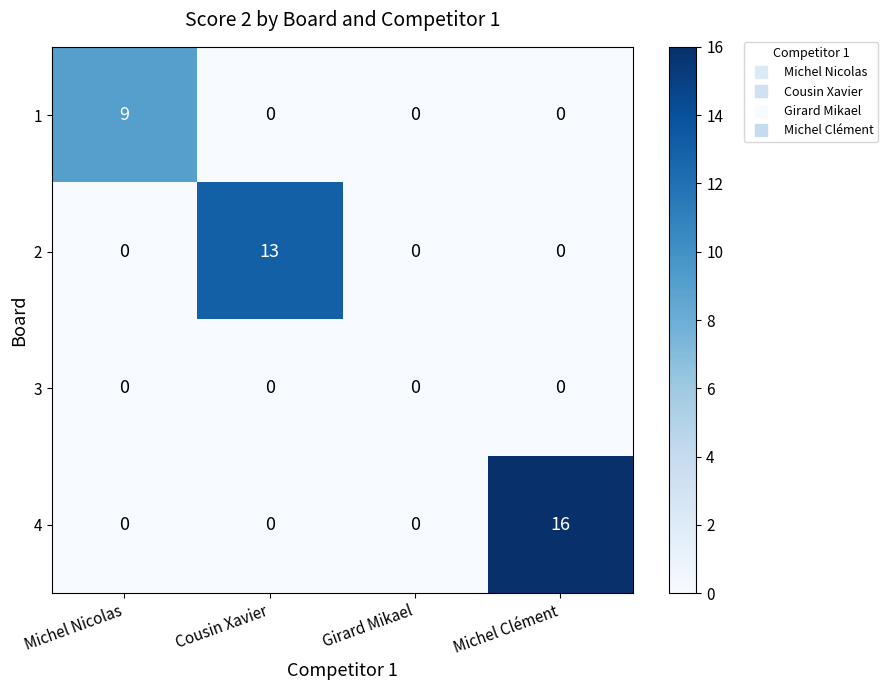

How many 1 values are between 0 and 9?

4